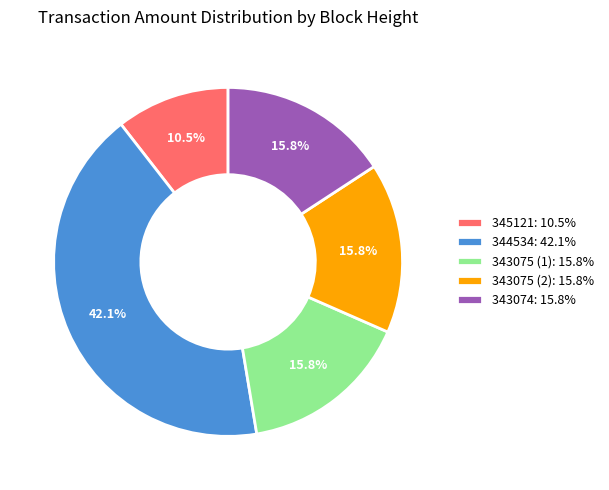

Approximately how many times larger is the value at 343075 (1): 15.8% compared to 344534: 42.1%?

0.4